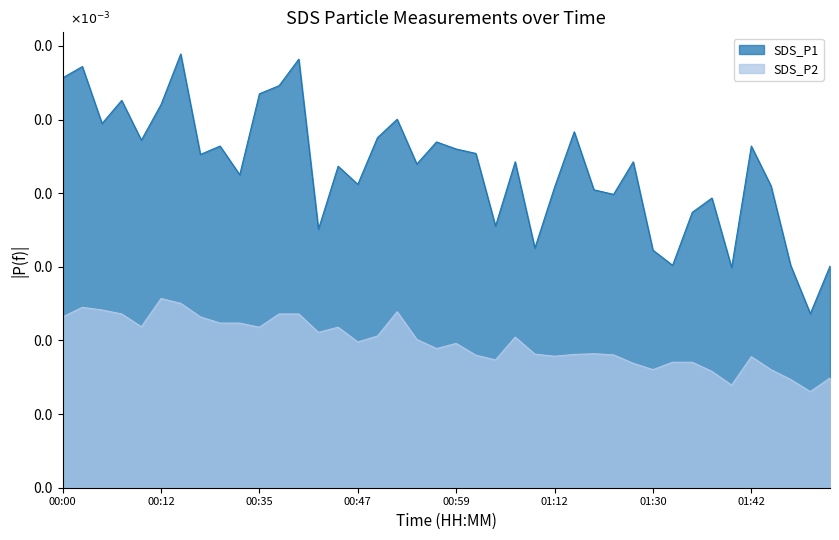

True or false: SDS_P1 has a value of 0.0 at 01:12.

False